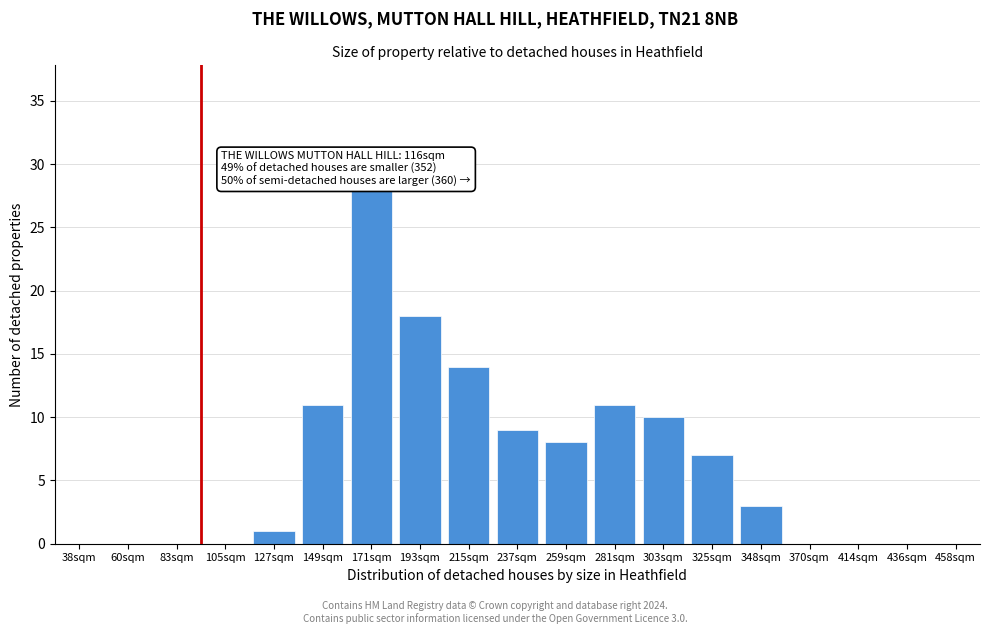

Reading right to left, extract all data points from this chart.

458sqm=0	436sqm=0	414sqm=0	370sqm=0	348sqm=3	325sqm=7	303sqm=10	281sqm=11	259sqm=8	237sqm=9	215sqm=14	193sqm=18	171sqm=28	149sqm=11	127sqm=1	105sqm=0	83sqm=0	60sqm=0	38sqm=0